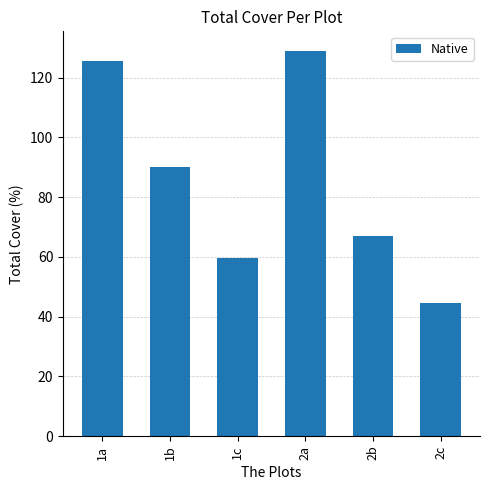

What is the average value?

85.9